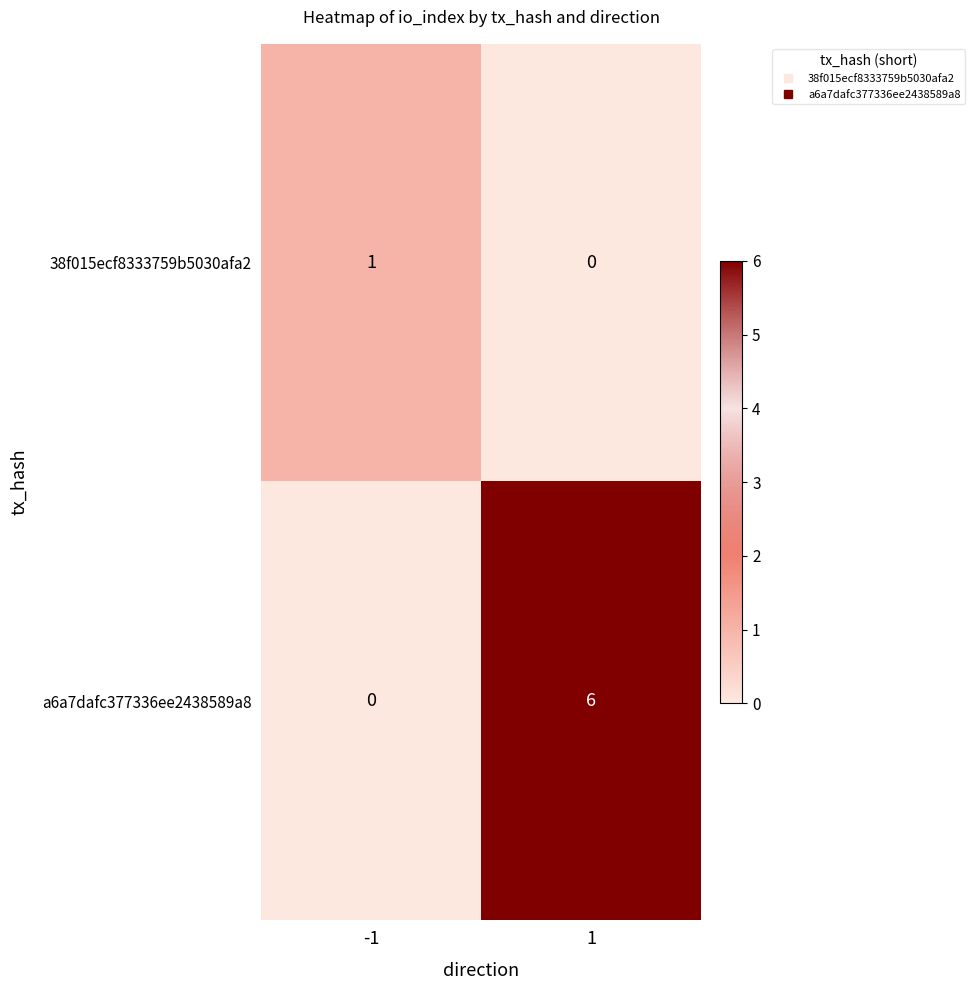

What is the spread (max minus min) of values at -1?

1